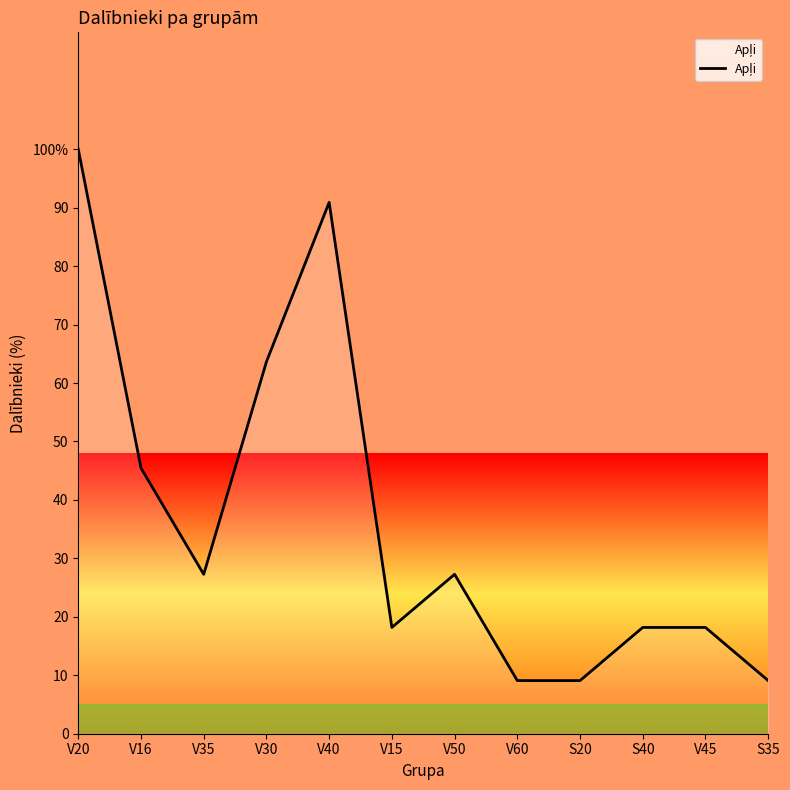

Is this an area chart (filled region under the line)?

Yes